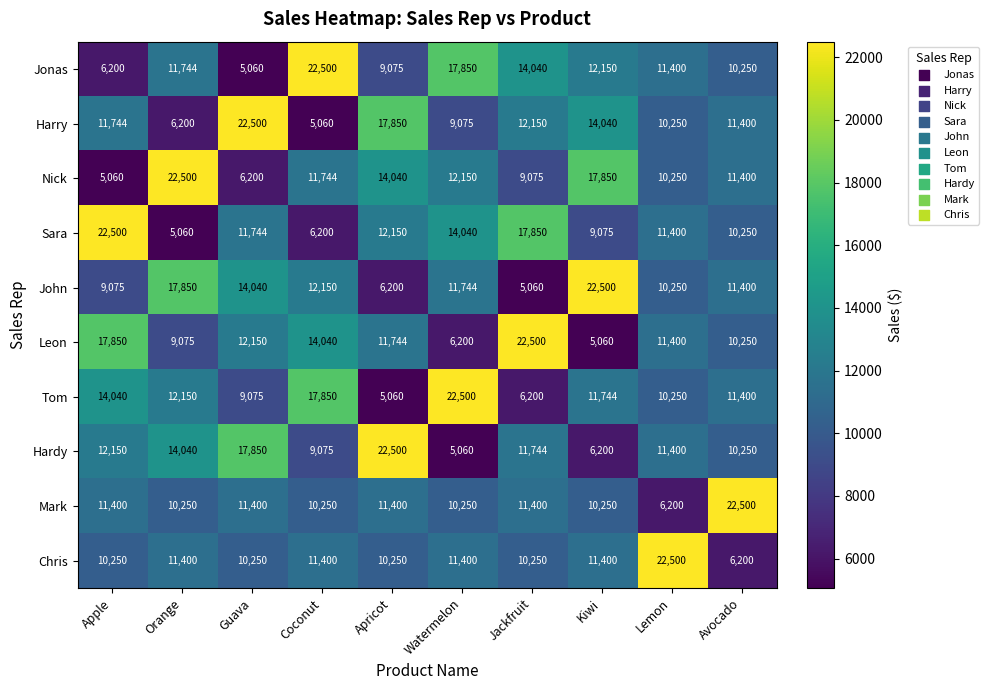

What is the sum of the Harry values at Watermelon and Guava?

31575